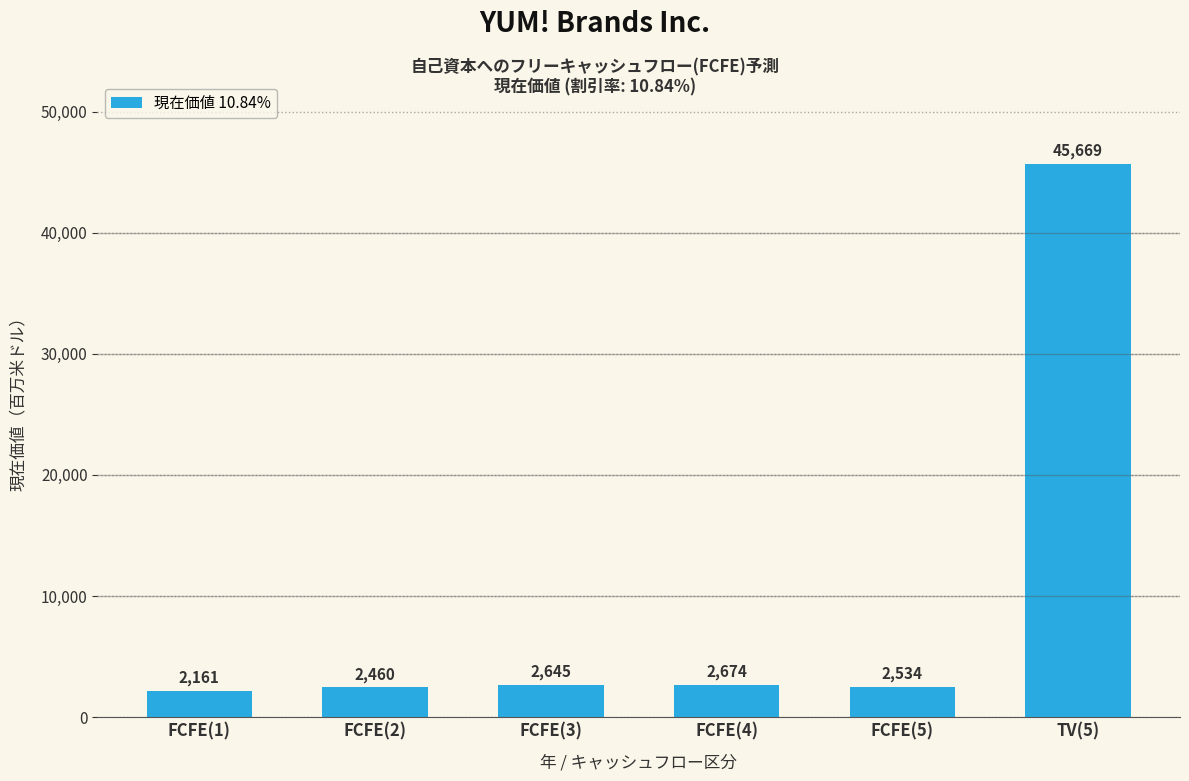

How many values are below 2645?

3